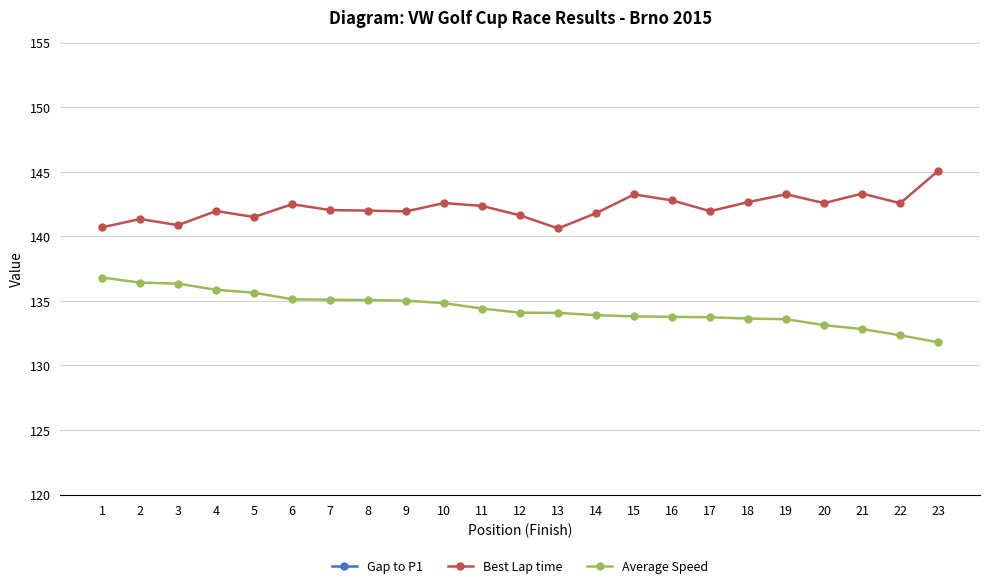

What is the spread (max minus min) of values at 12?

112.7